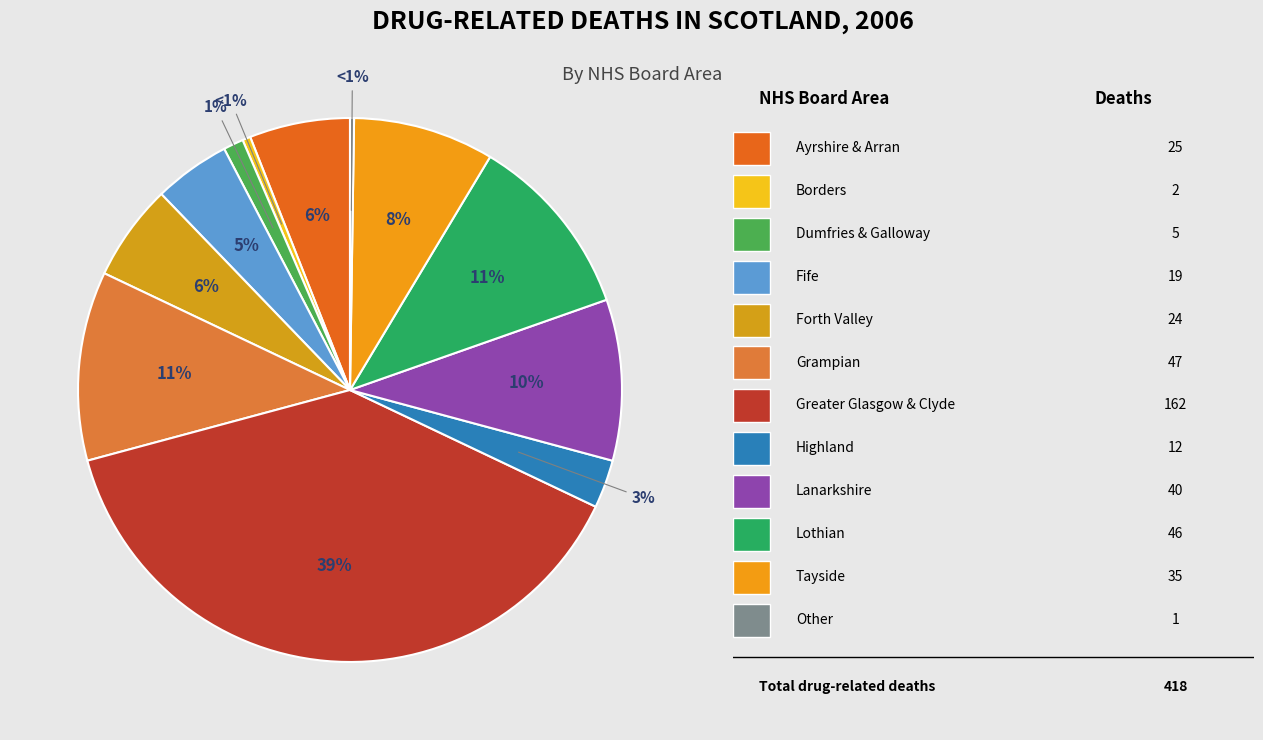

Does Tayside represent more than half of the total?

No